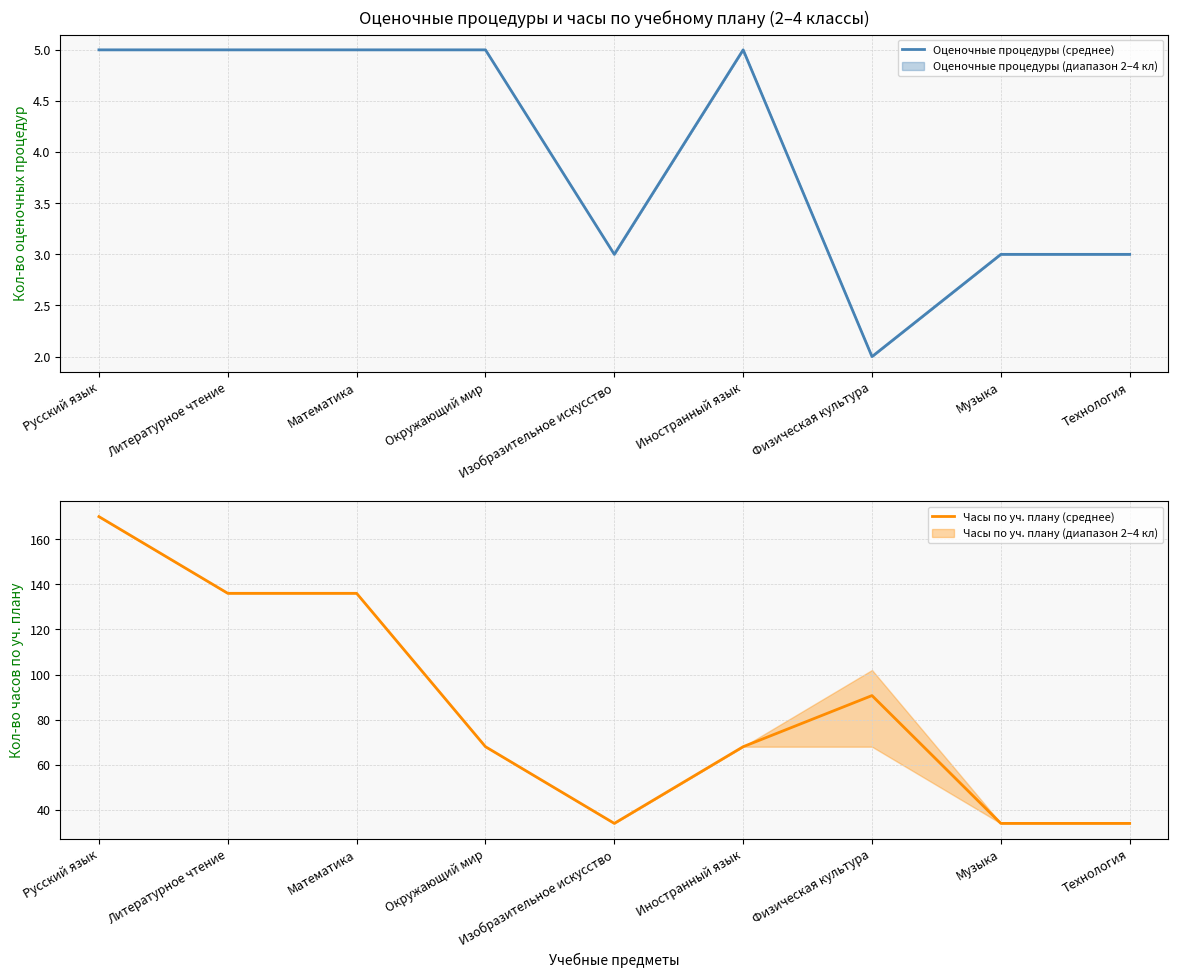

At which category does Оценочные процедуры (среднее) reach its first local peak?

Иностранный язык